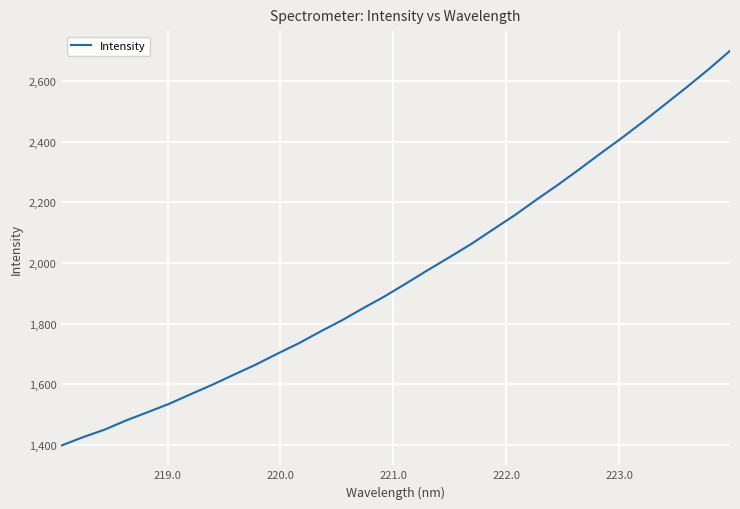

Count the number of categories in the chart.

32